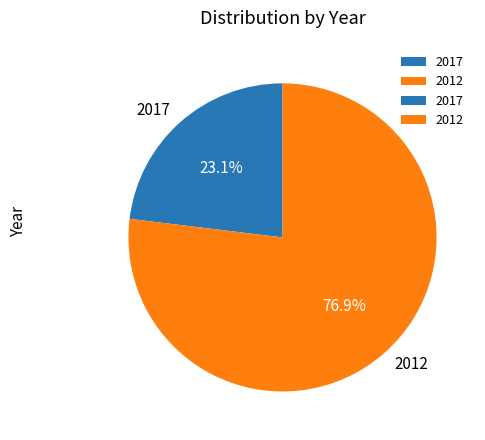

How much of the chart is everything except 2012?

23.1%